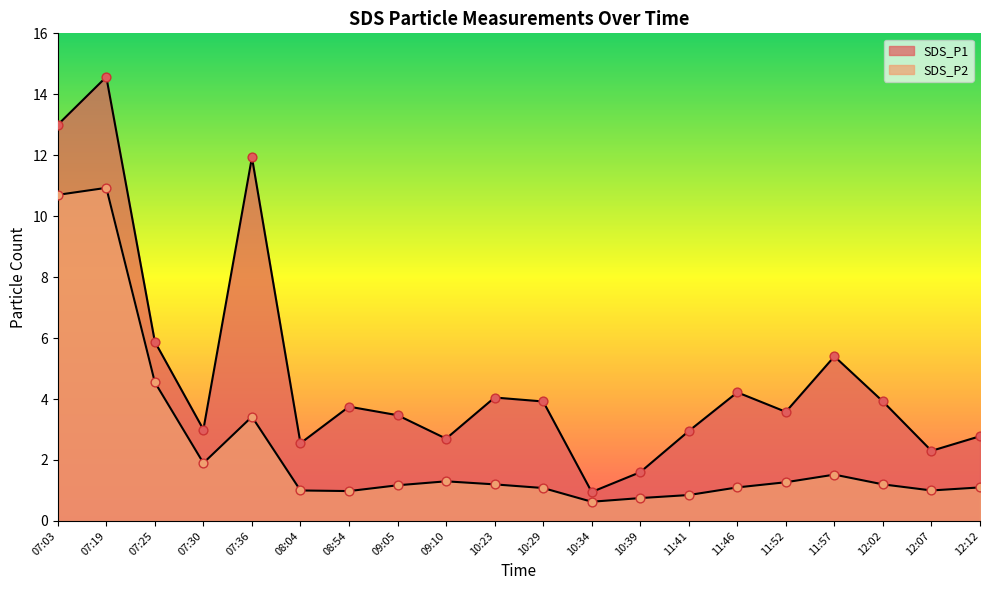

Which series has the largest total across all categories?

SDS_P1